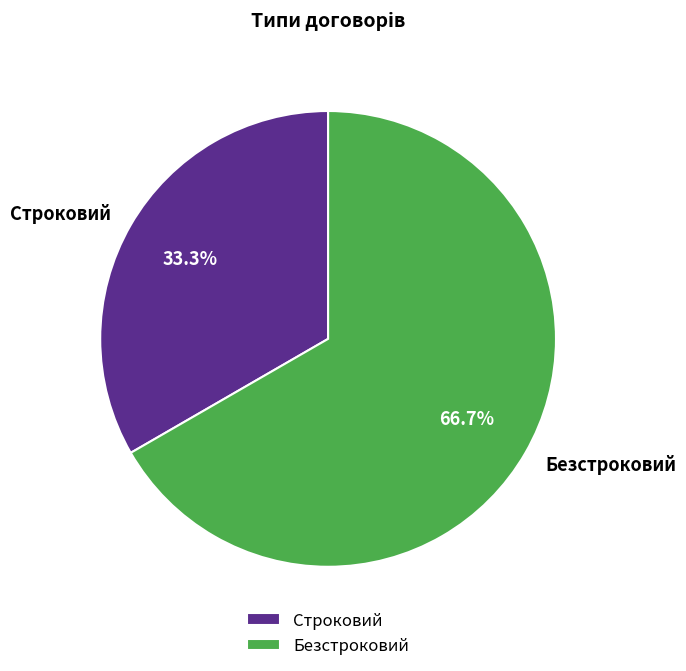

To the nearest percent, what percentage of the pie is Строковий?

33%